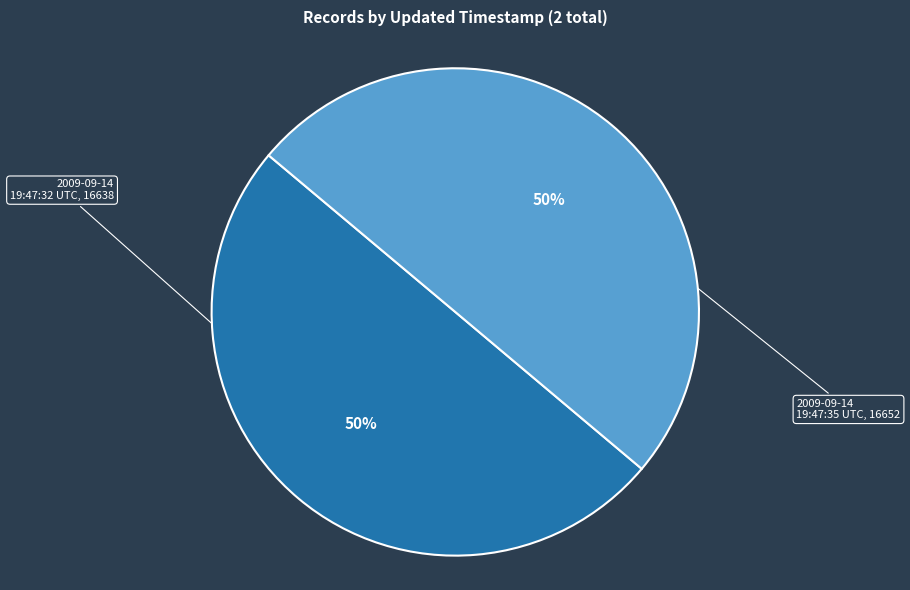

To the nearest percent, what is the average slice percentage?

50%